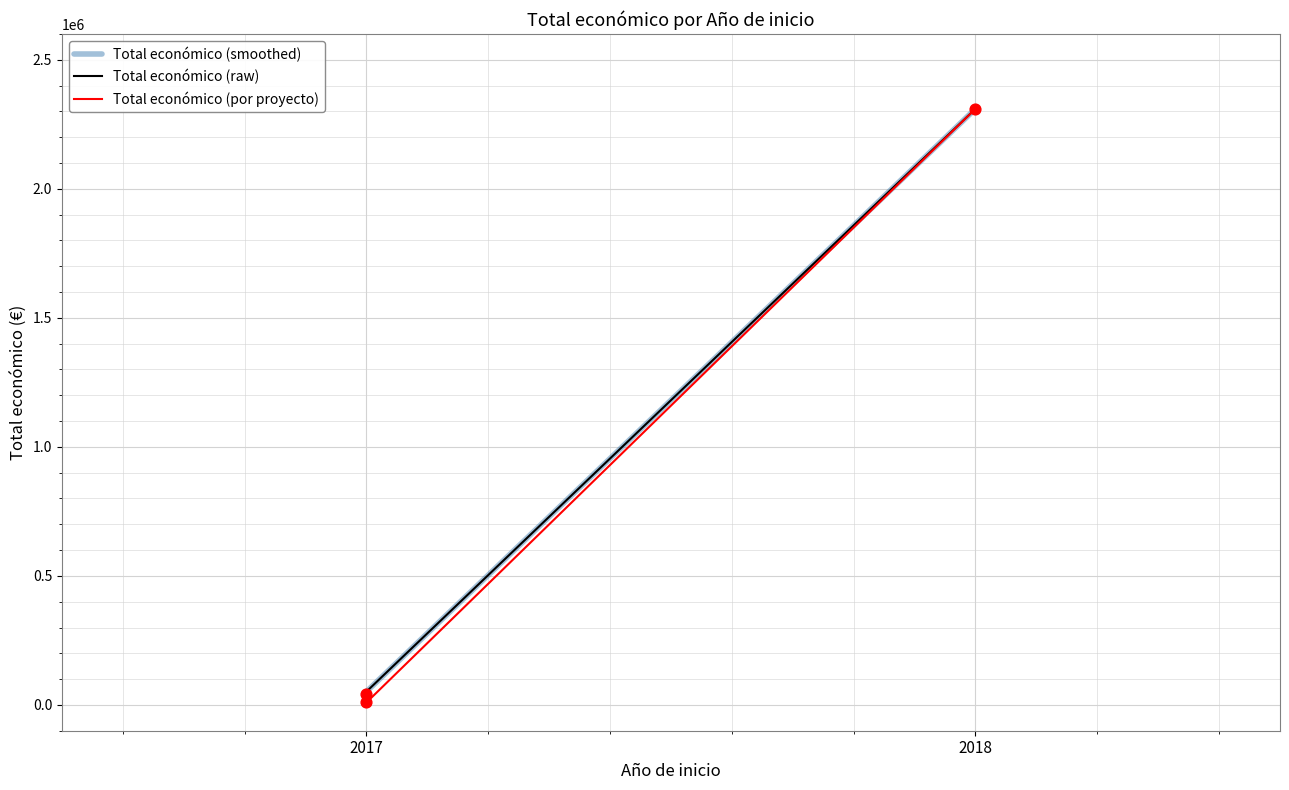

What is the change in value from 2017 to 2018?

+2267954